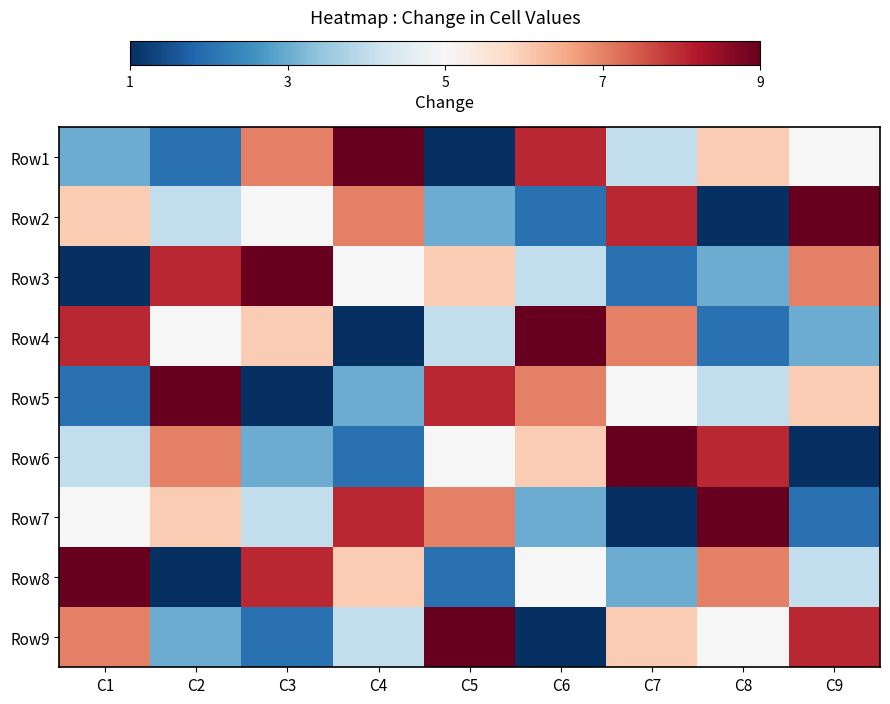

List the series in order of their peak value, lowest first.

Row1, Row2, Row3, Row4, Row5, Row6, Row7, Row8, Row9